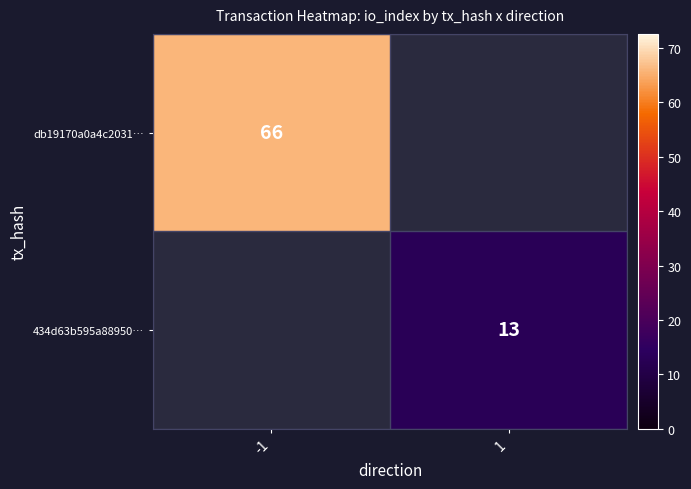

The value of 434d63b595a88950… at 1 is 6. True or false?

False